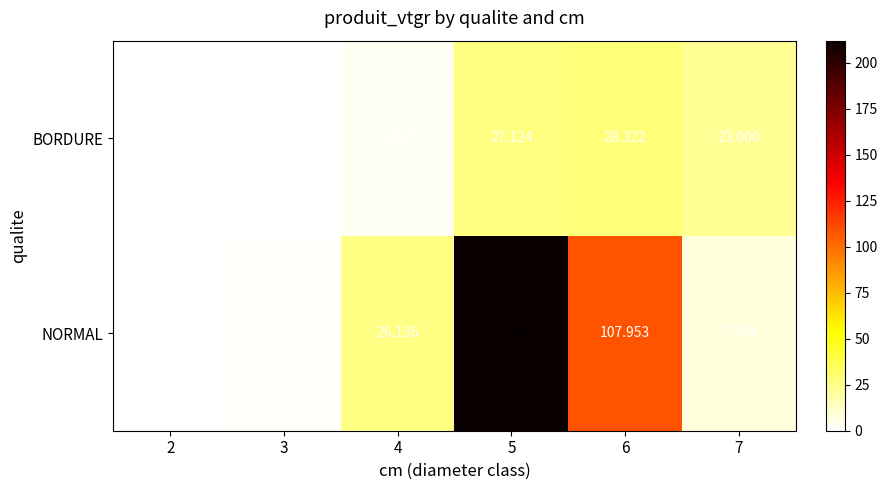

Rank the series by their average value, from lowest to highest.

BORDURE, NORMAL